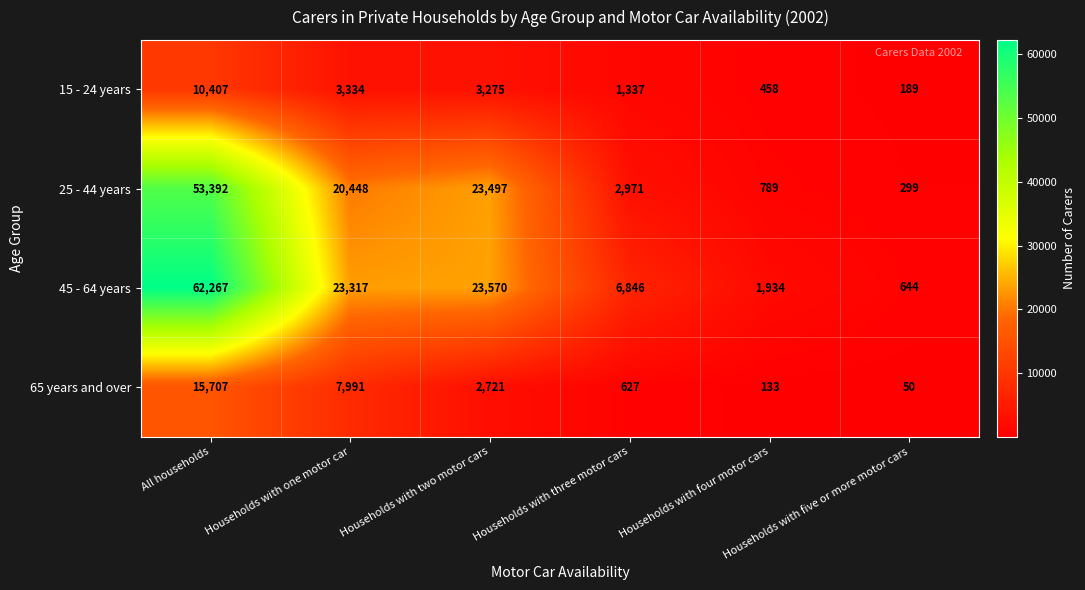

At how many categories does at least one series exceed 23191?

3